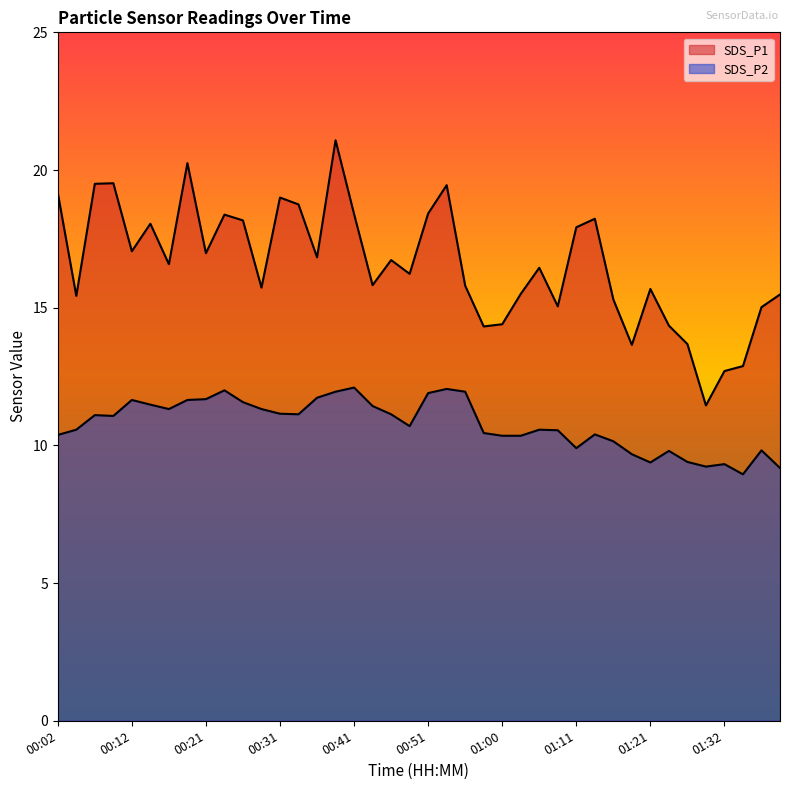

Does the chart have visible grid lines?

No